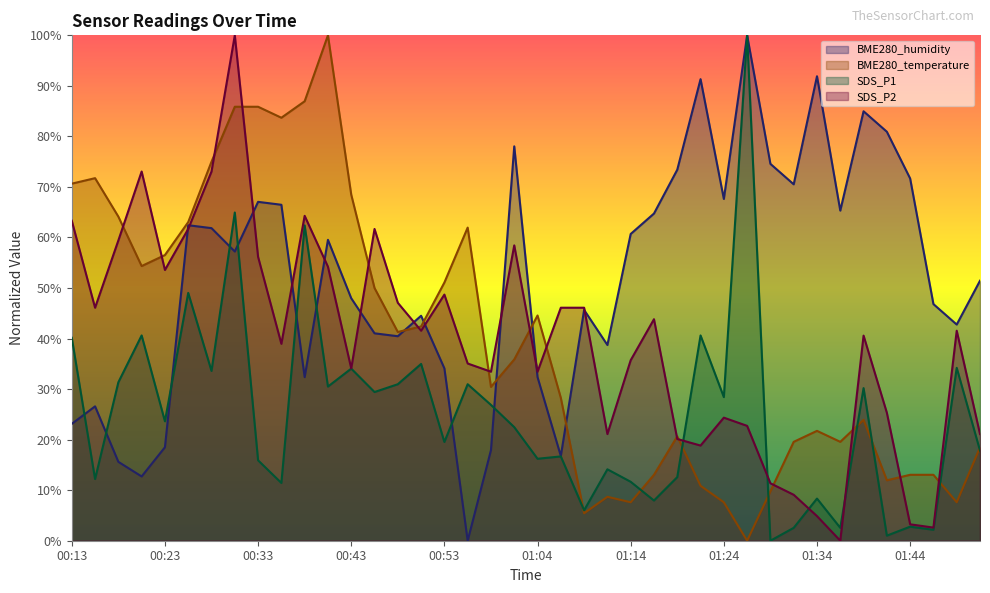

At which label does SDS_P2 reach its minimum?

01:37